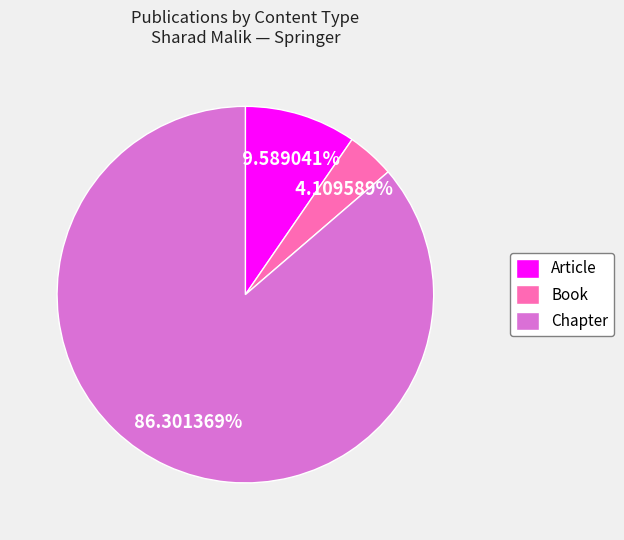

How many segments does this pie chart have?

3